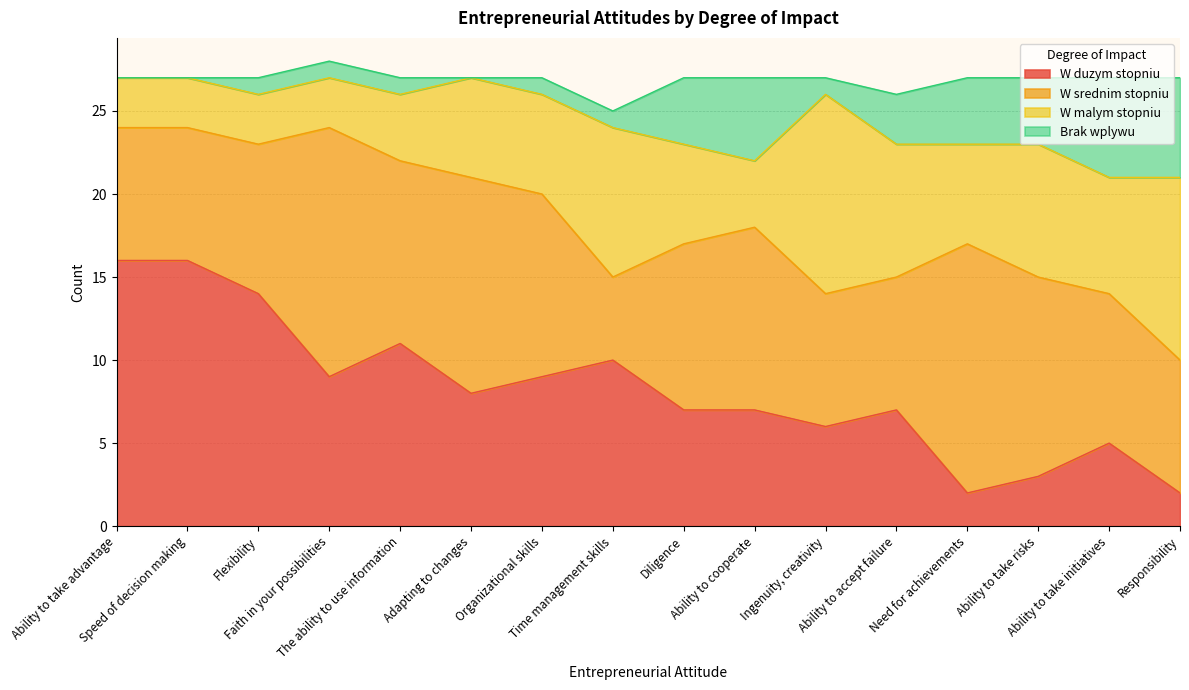

At which label is W srednim stopniu closest to 10?

Diligence